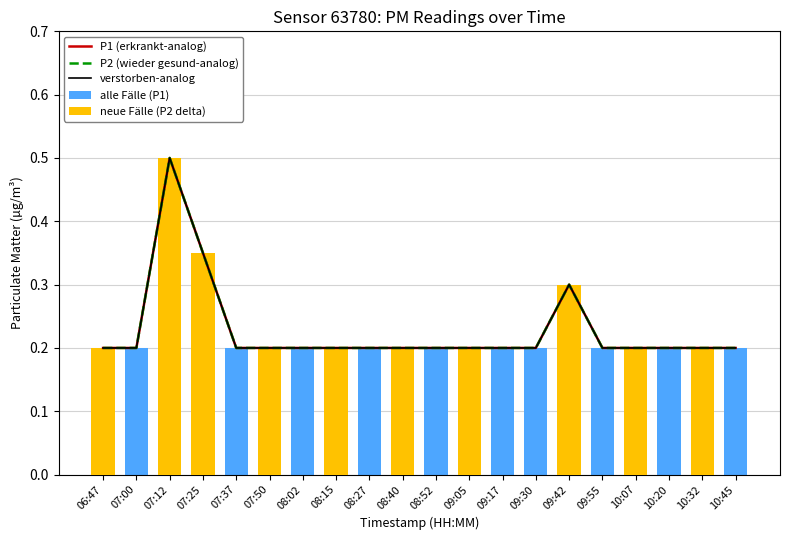

At 10:07, list the series in order from largest to smallest.

P1 (erkrankt-analog), P2 (wieder gesund-analog), verstorben-analog, alle Fälle (P1), neue Fälle (P2 delta)